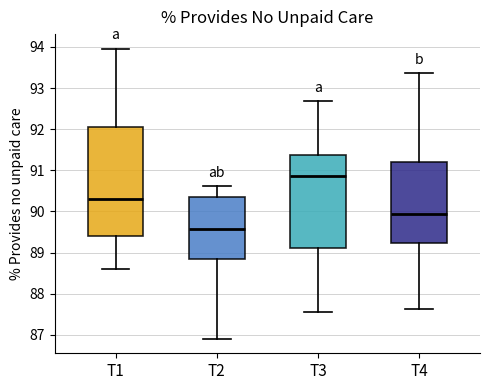

Reading left to right, transcribe this box plot: for each box, give where its median line is, the range the box spans, and where its two whiskers end, as read against the y-axis. The values are not printed on the chart, so give them approximately, as read against the axis.

T1: median 90.3, box 89.4 to 92.0, whiskers 88.6 to 94.0
T2: median 89.6, box 88.8 to 90.4, whiskers 86.9 to 90.6
T3: median 90.9, box 89.1 to 91.4, whiskers 87.6 to 92.7
T4: median 89.9, box 89.2 to 91.2, whiskers 87.6 to 93.4